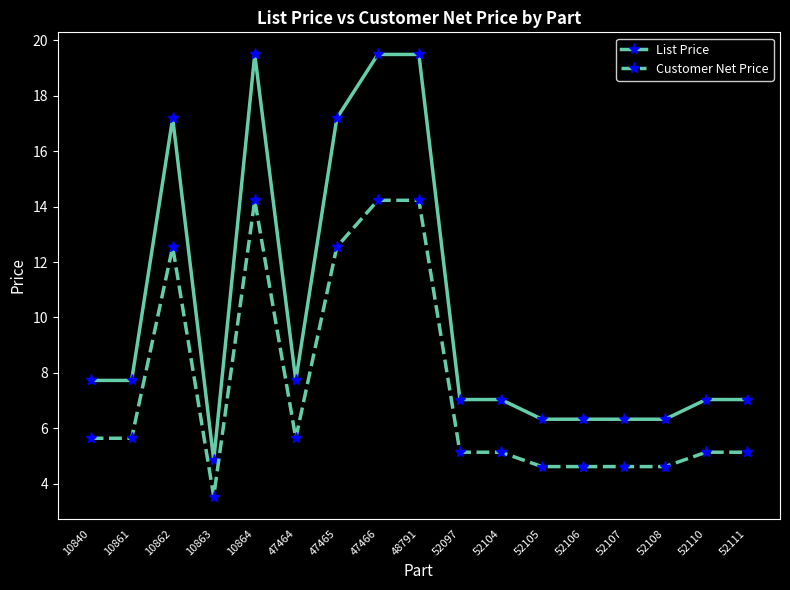

What is the value of the List Price point at the 3rd from the left?

17.2